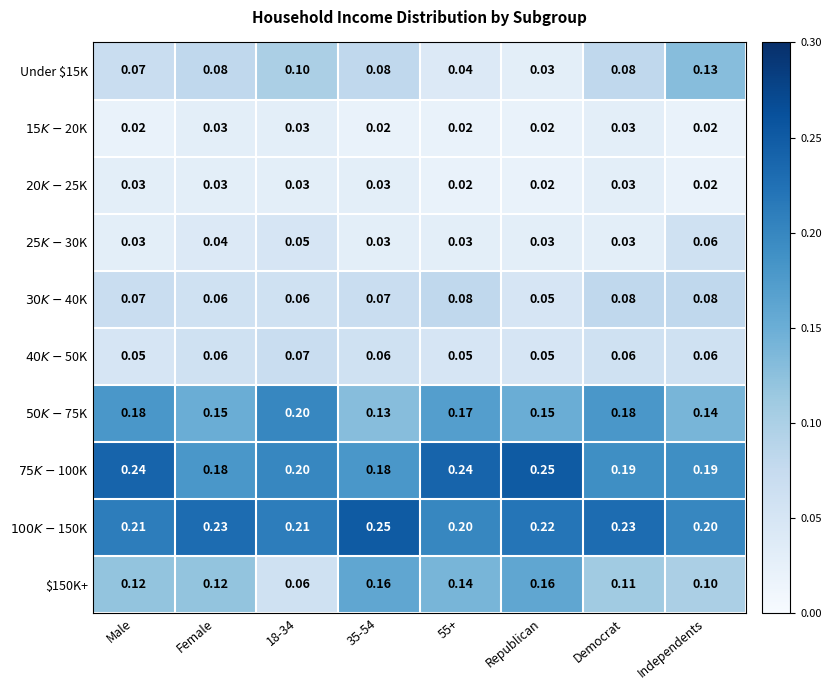

Which series changed the most between 35-54 and Independents?

$150K+